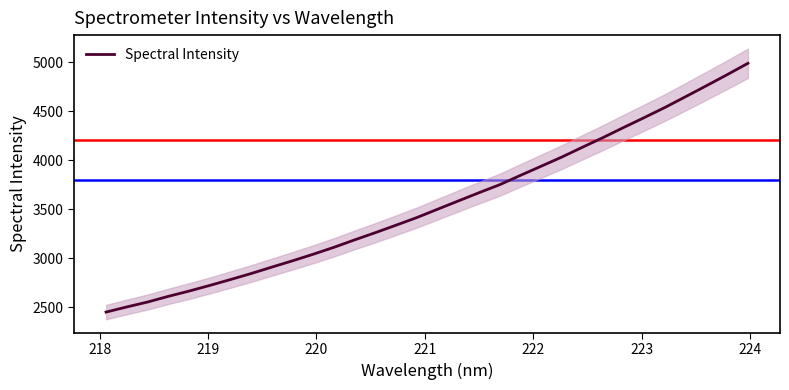

What is the average value?

3549.7